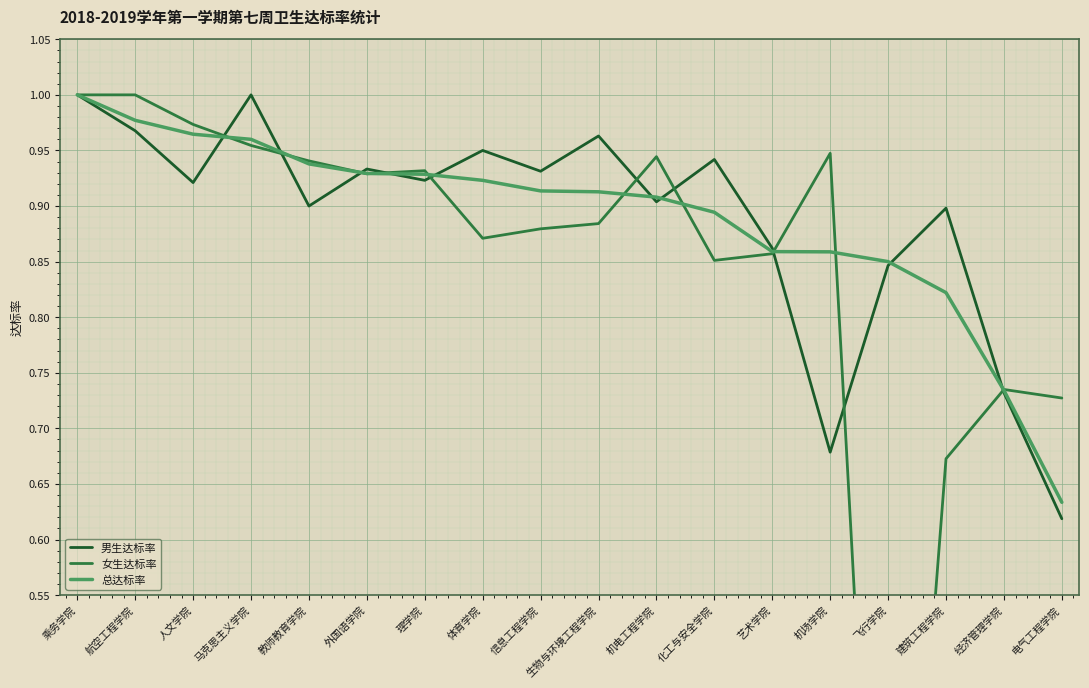

At which category does the chart reach its peak across all series?

乘务学院